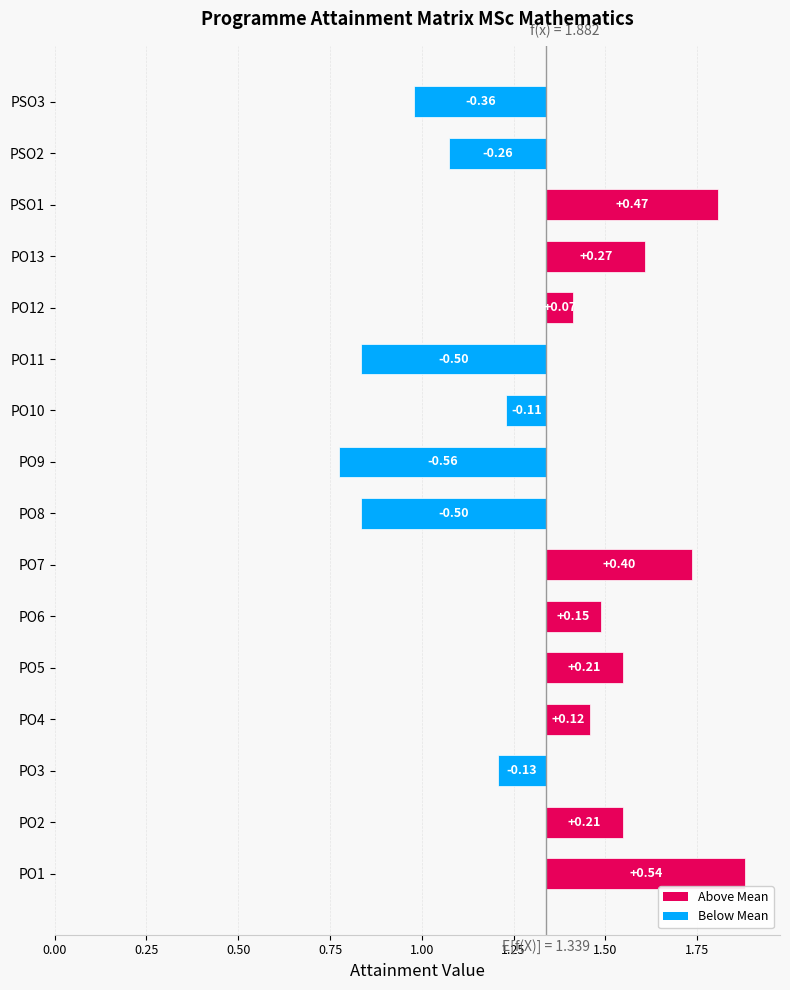

What position from the right is PO11?

6